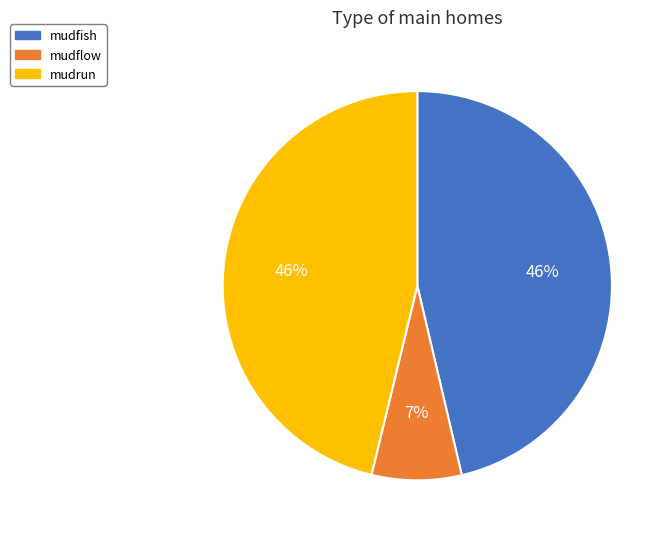

To the nearest percent, what portion does mudflow represent?

7%